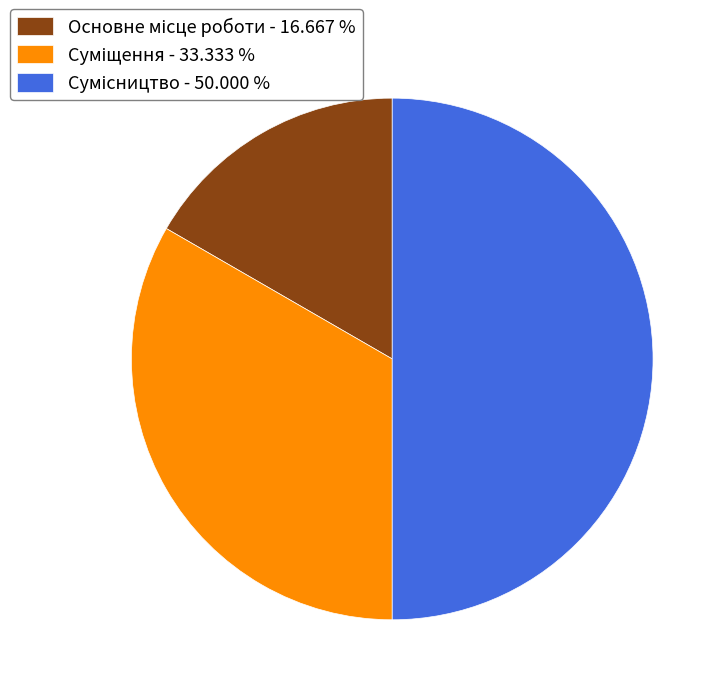

Count the number of slices in the pie.

3